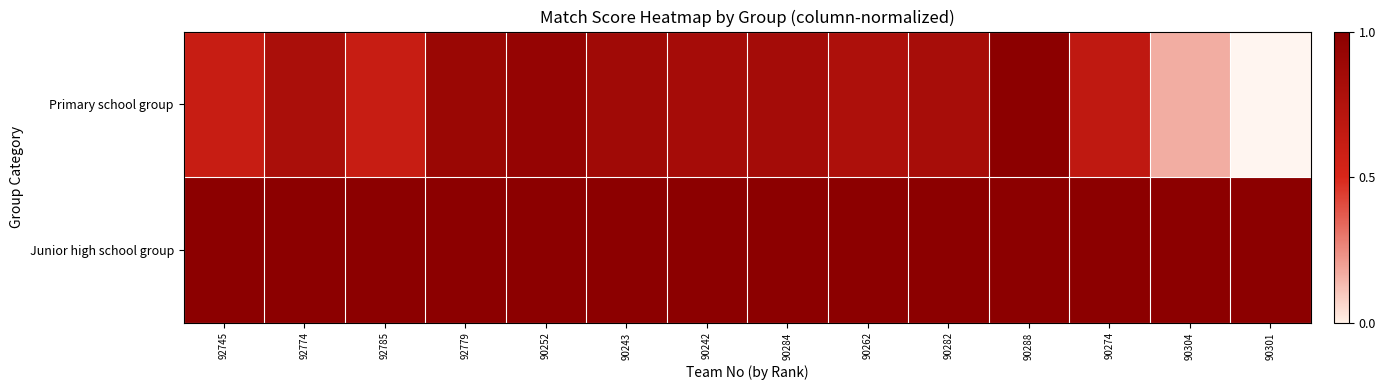

Which series has the largest total across all categories?

Junior high school group